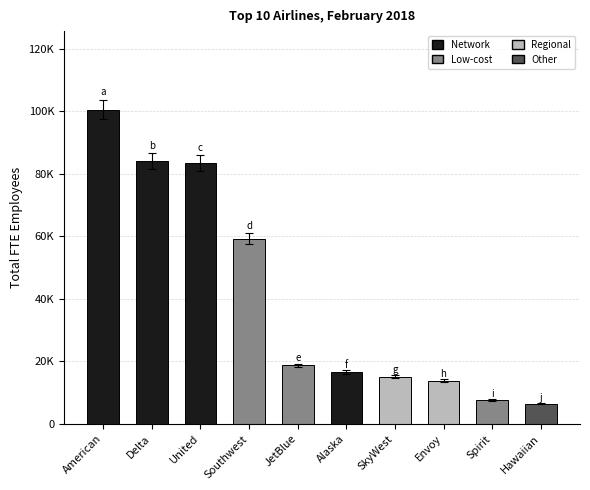

List the labels in order of value, largest first.

American, Delta, United, Southwest, JetBlue, Alaska, SkyWest, Envoy, Spirit, Hawaiian